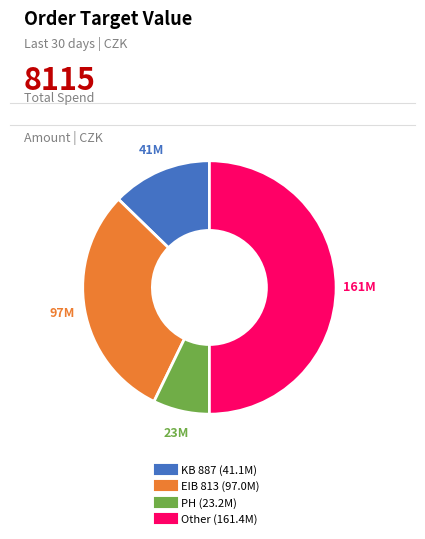

Which category has the biggest portion of the pie?

Other